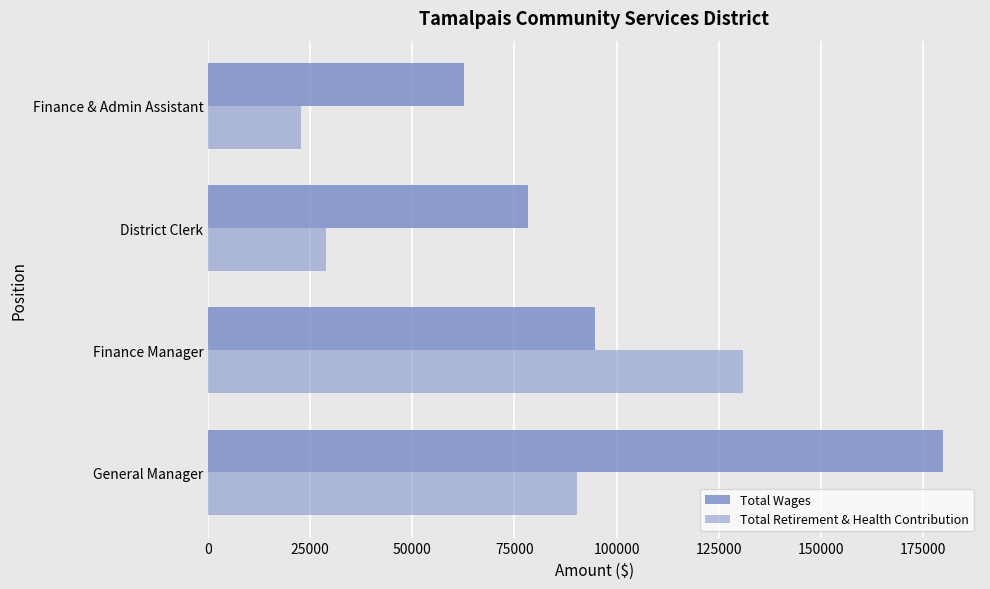

Reading right to left, list all the values displayed in this chart.

Total Wages: 62746	78305	94663	179981
Total Retirement & Health Contribution: 22757	28759	130871	90254